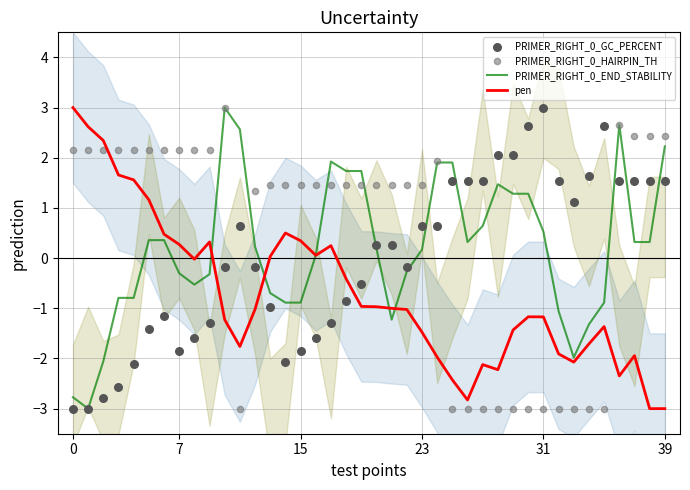

True or false: PRIMER_RIGHT_0_END_STABILITY has a value of 0.2 at 23.

True